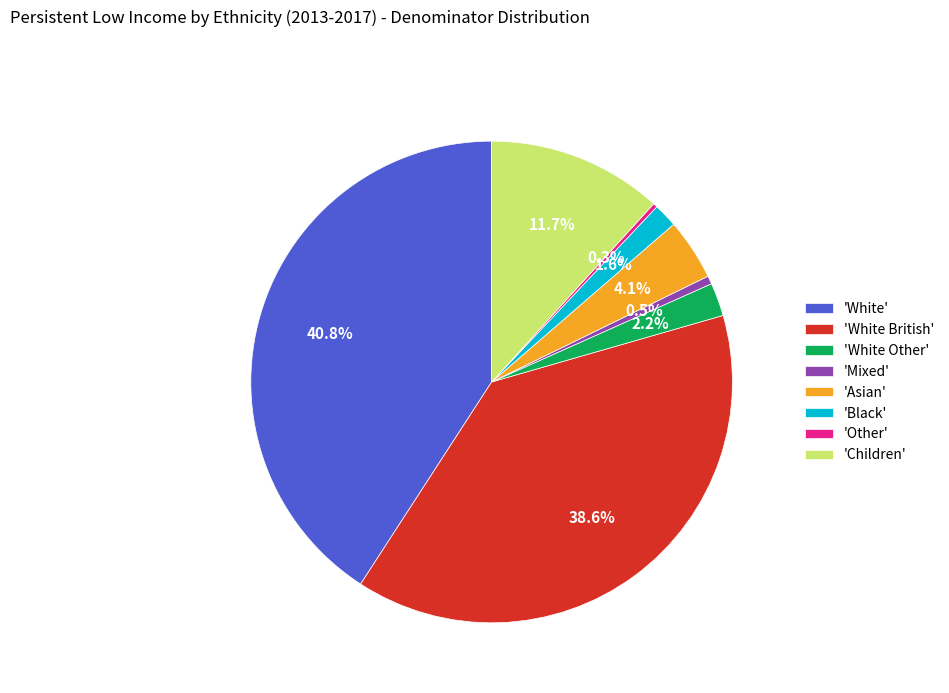

To the nearest percent, what is the difference between the largest and smallest slice percentages?

41%